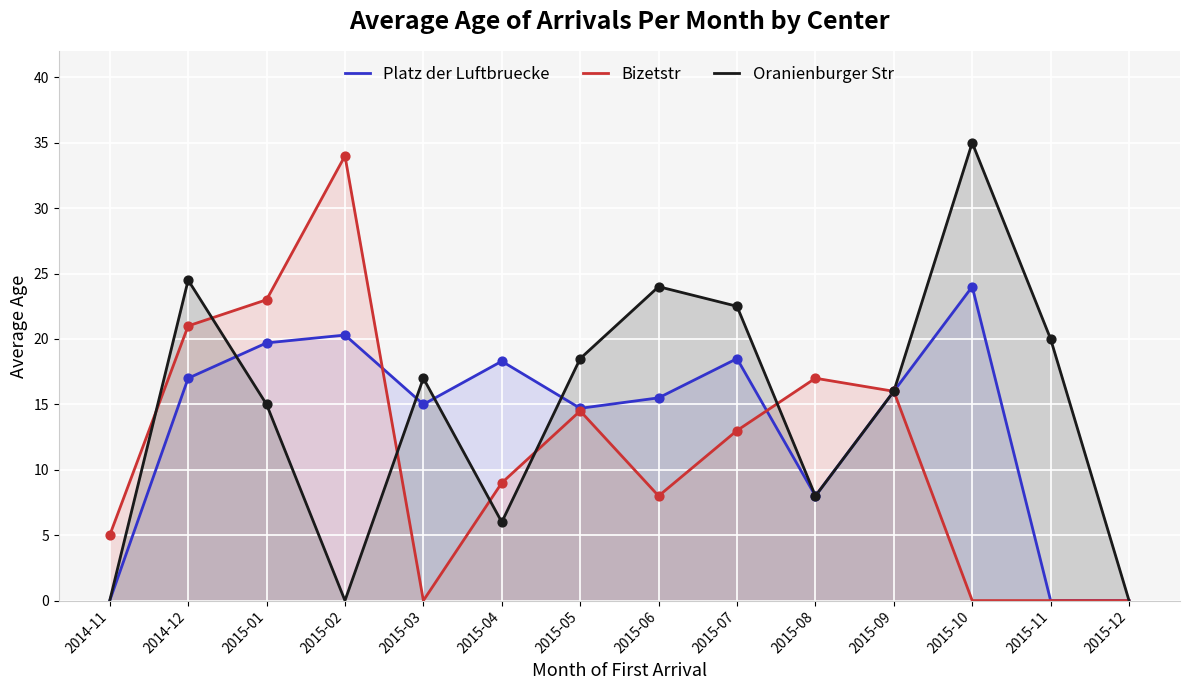

Which series has the largest total across all categories?

Oranienburger Str